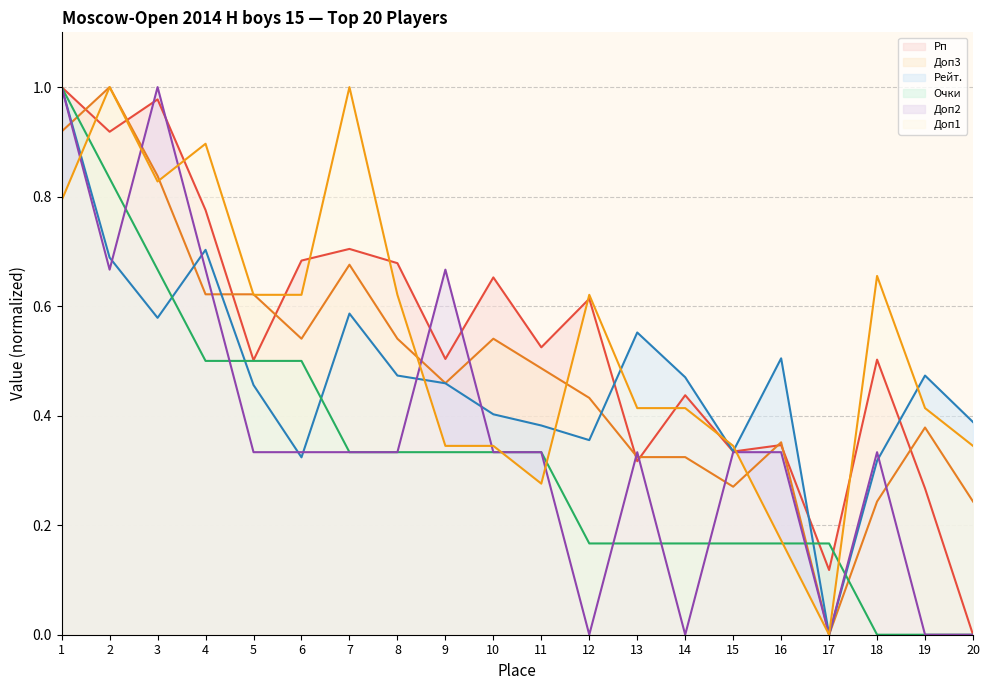

What is the difference between the maximum and minimum values in the Доп1 series?

1.0